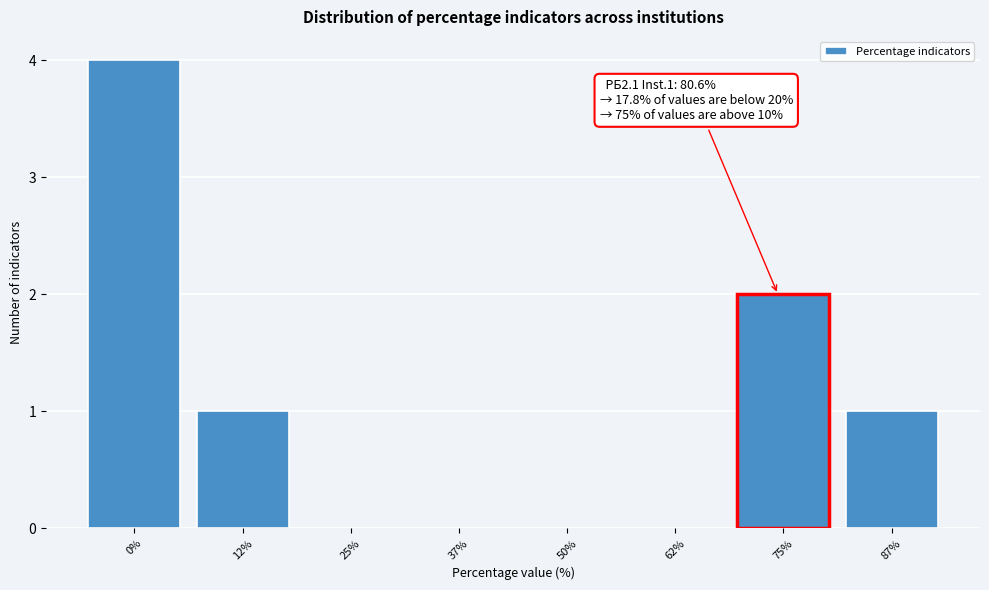

Reading left to right, list all the values displayed in this chart.

0%=4	12%=1	25%=0	37%=0	50%=0	62%=0	75%=2	87%=1